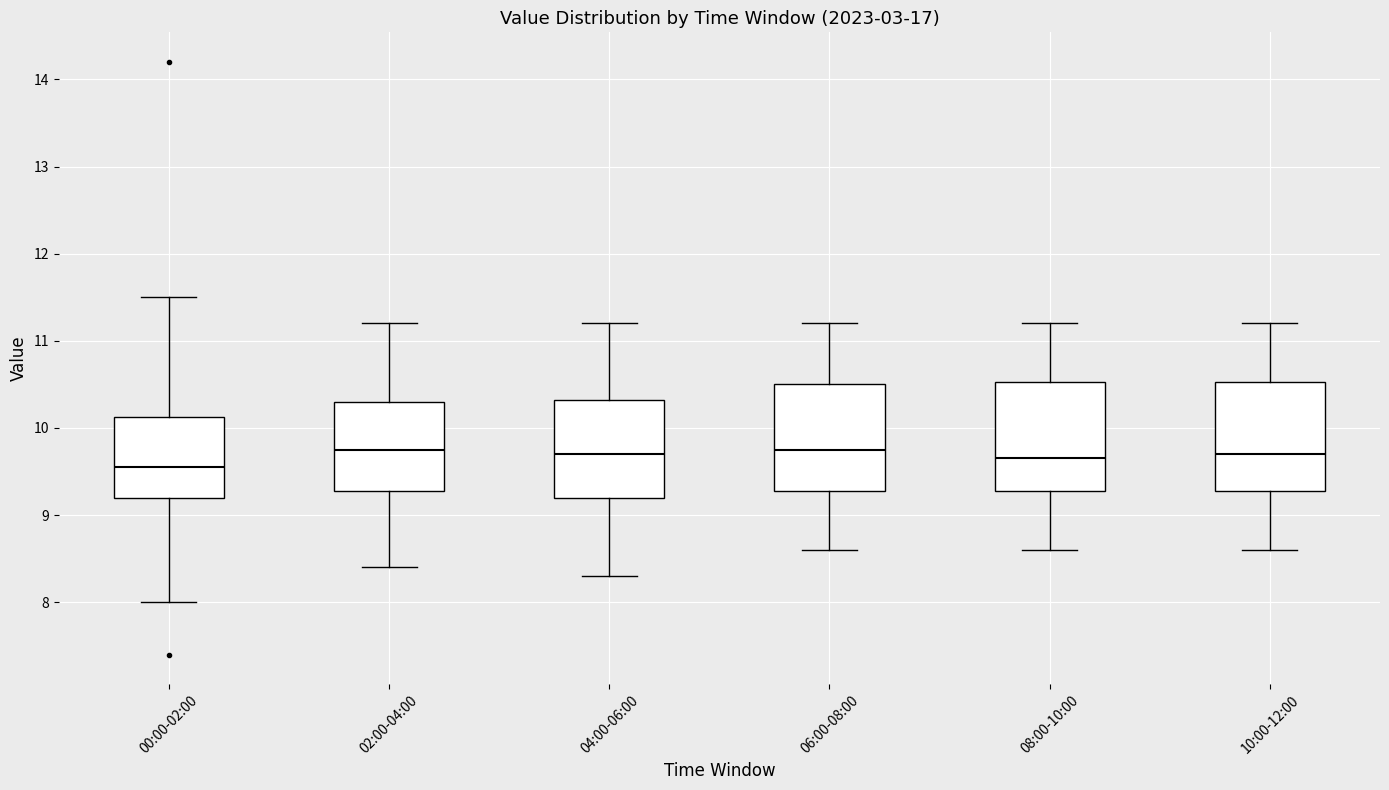

Reading left to right, read every box against the y-axis: the position of its median line, the range the box covers, and the ends of its whiskers. The values are not printed on the chart, so give them approximately, as read against the axis.

00:00-02:00: median 9.6, box 9.2 to 10.1, whiskers 8.0 to 11.5
02:00-04:00: median 9.8, box 9.3 to 10.3, whiskers 8.4 to 11.2
04:00-06:00: median 9.7, box 9.2 to 10.3, whiskers 8.3 to 11.2
06:00-08:00: median 9.8, box 9.3 to 10.5, whiskers 8.6 to 11.2
08:00-10:00: median 9.7, box 9.3 to 10.5, whiskers 8.6 to 11.2
10:00-12:00: median 9.7, box 9.3 to 10.5, whiskers 8.6 to 11.2